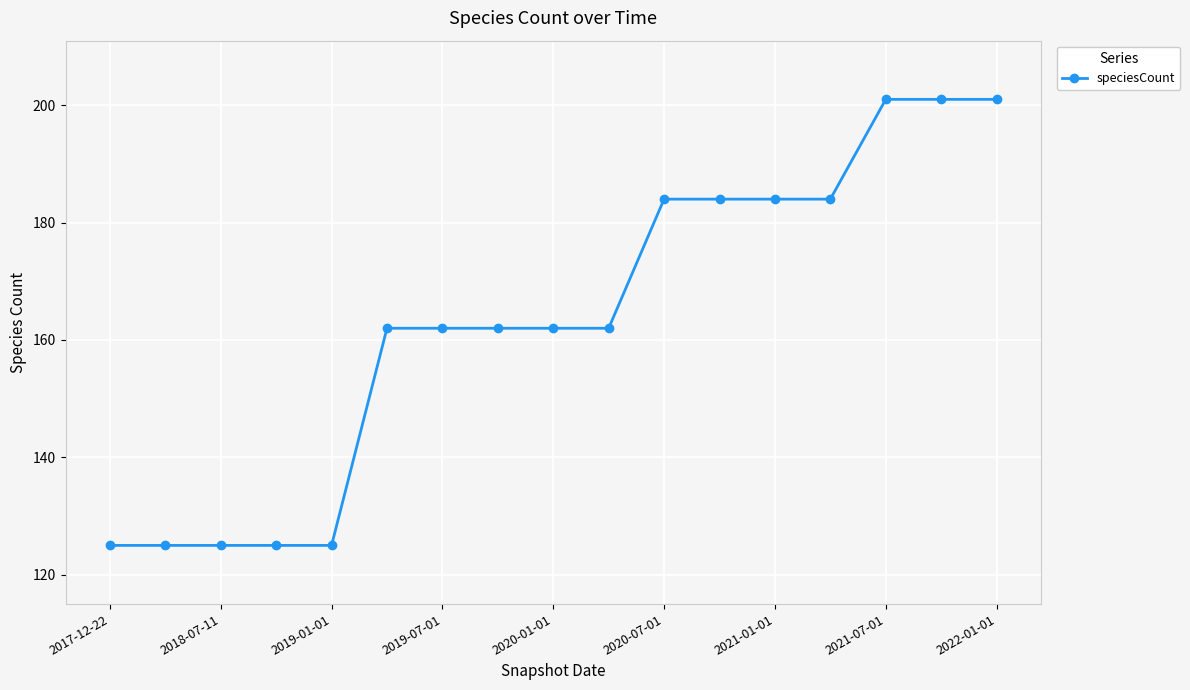

What is the minimum value shown in the chart?

125